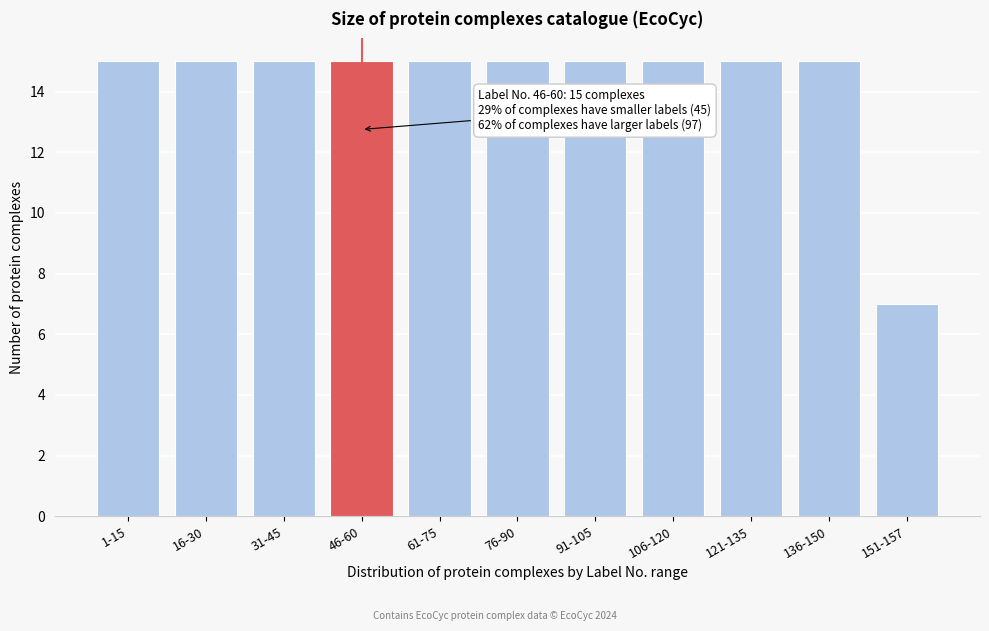

Reading right to left, what are all the values shown in this chart?

151-157=7	136-150=15	121-135=15	106-120=15	91-105=15	76-90=15	61-75=15	46-60=15	31-45=15	16-30=15	1-15=15